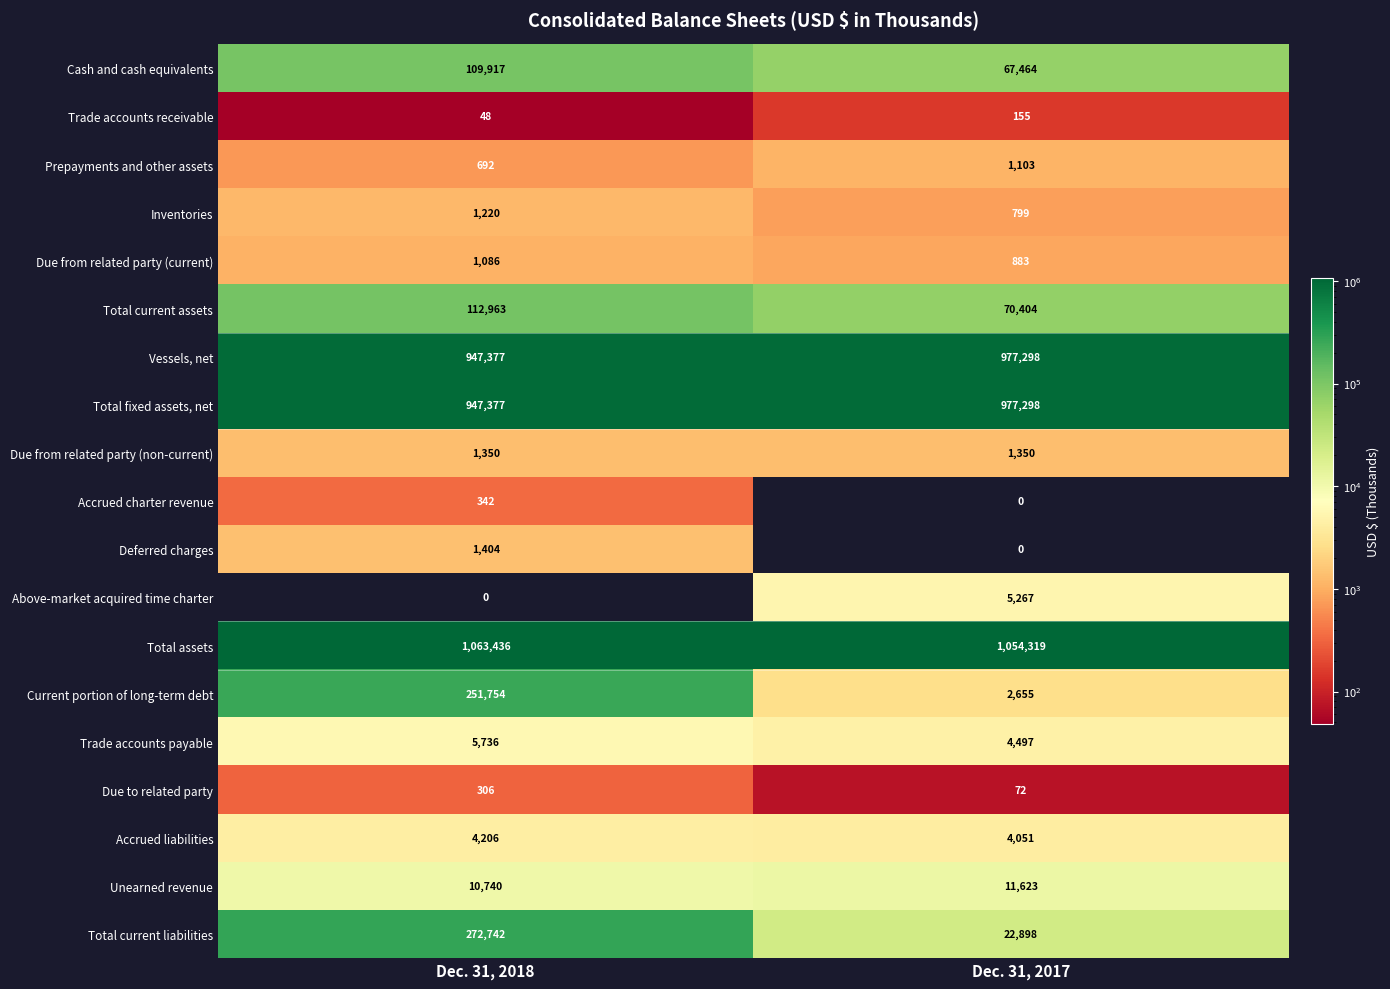

Read the Total current assets value at Dec. 31, 2017, to the nearest 10.

70400